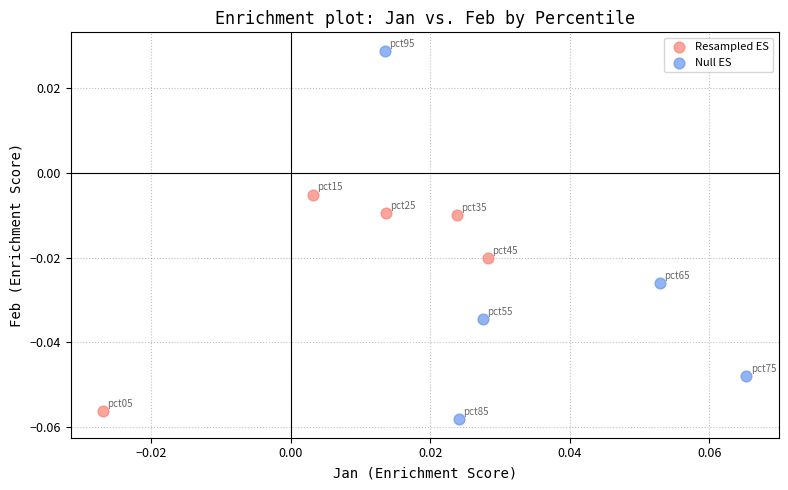

Which series contains the lowest Y value?

Null ES